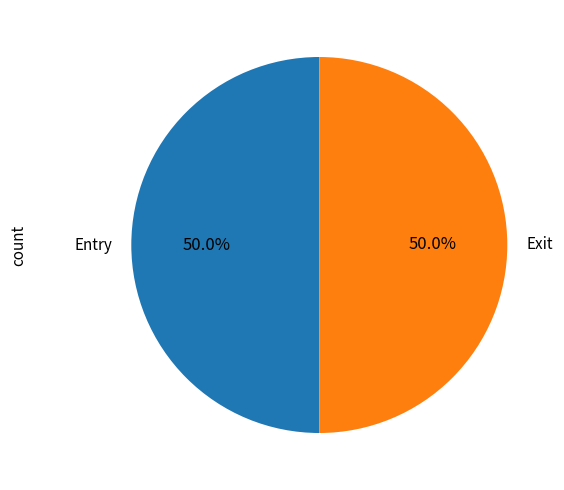

What percentage is NOT represented by Entry?

50.0%